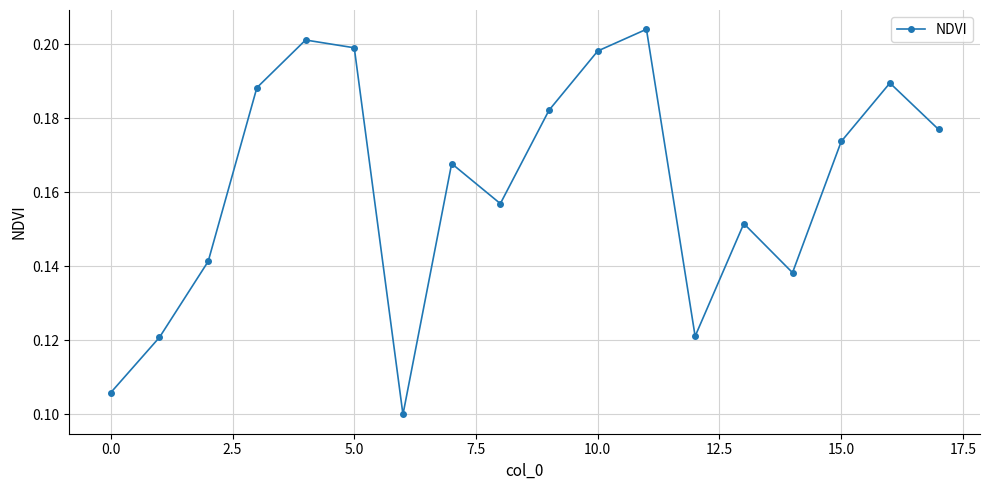

What is the sum of all values?

2.9